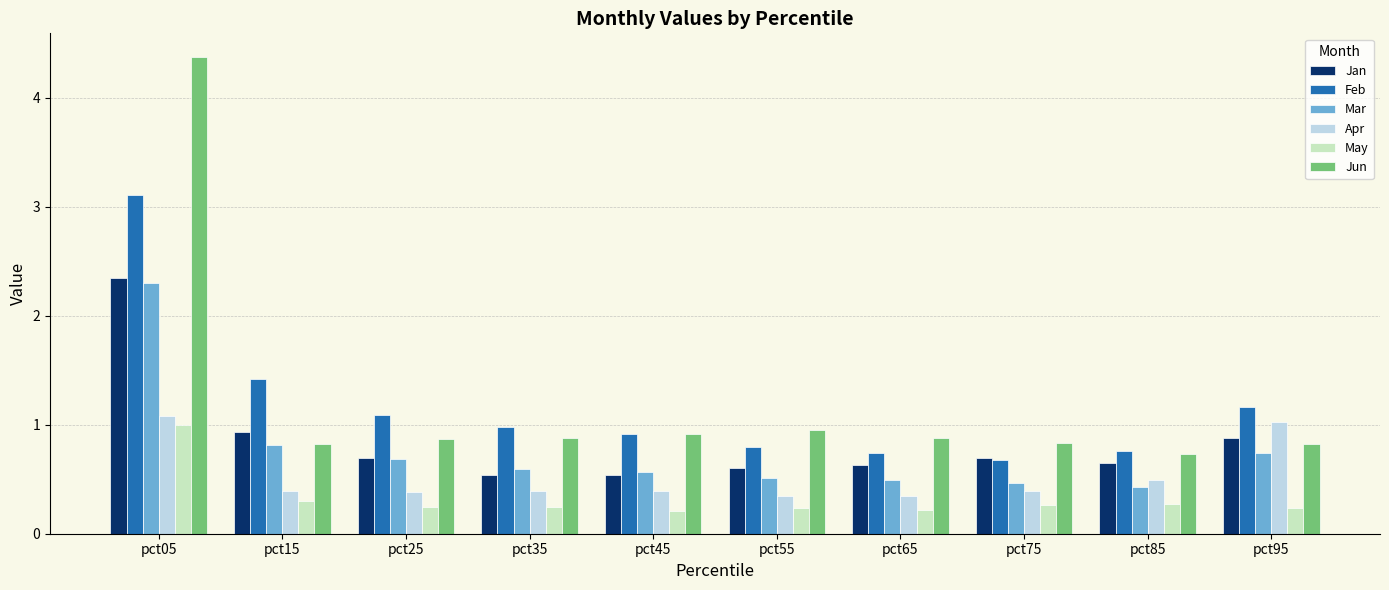

What is the average value of the Apr series?

0.5